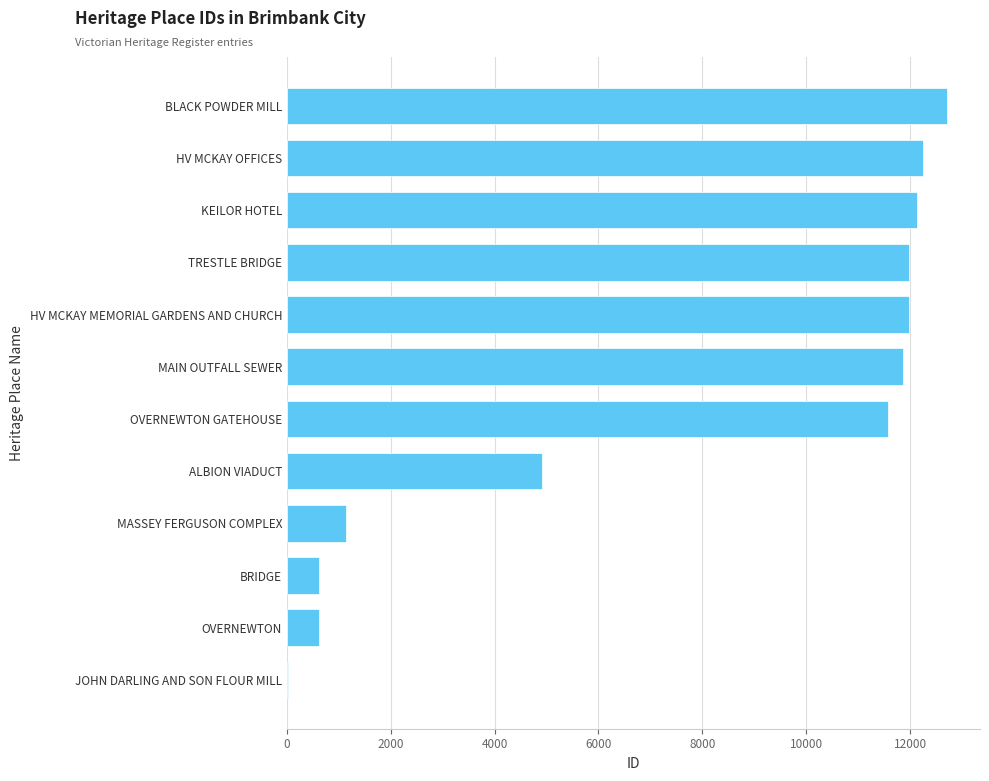

The chart shows a value of 612 at BRIDGE. True or false?

True